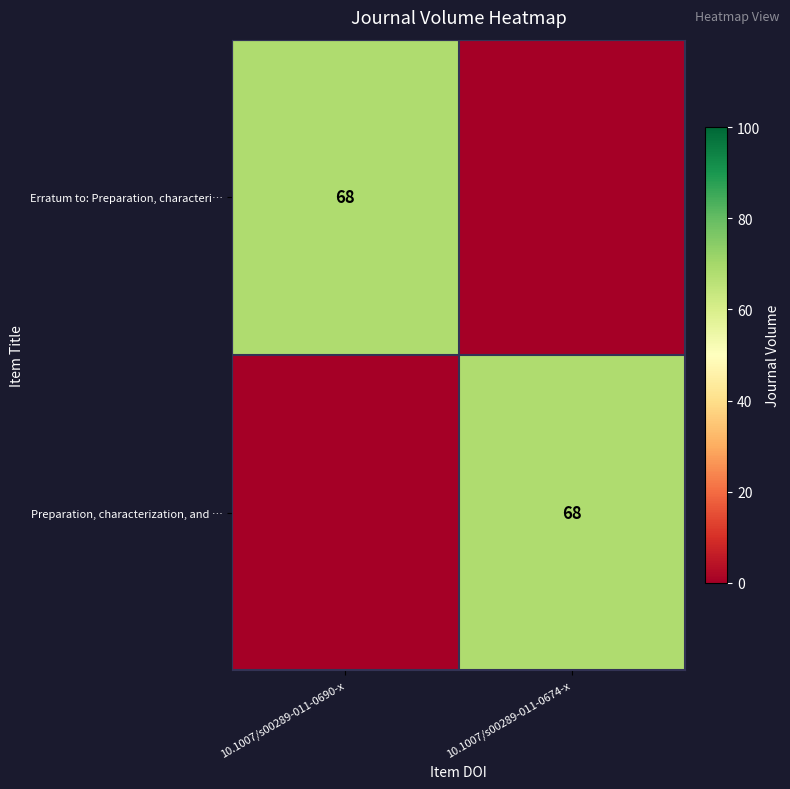

The Preparation, characterization, and … series shows 68 at 10.1007/s00289-011-0674-x. True or false?

True